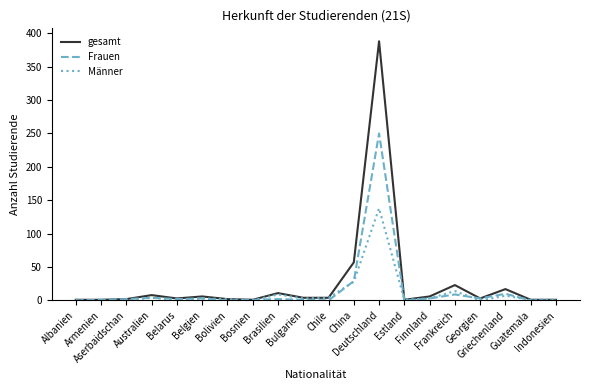

List the series in order of their peak value, lowest first.

Männer, Frauen, gesamt